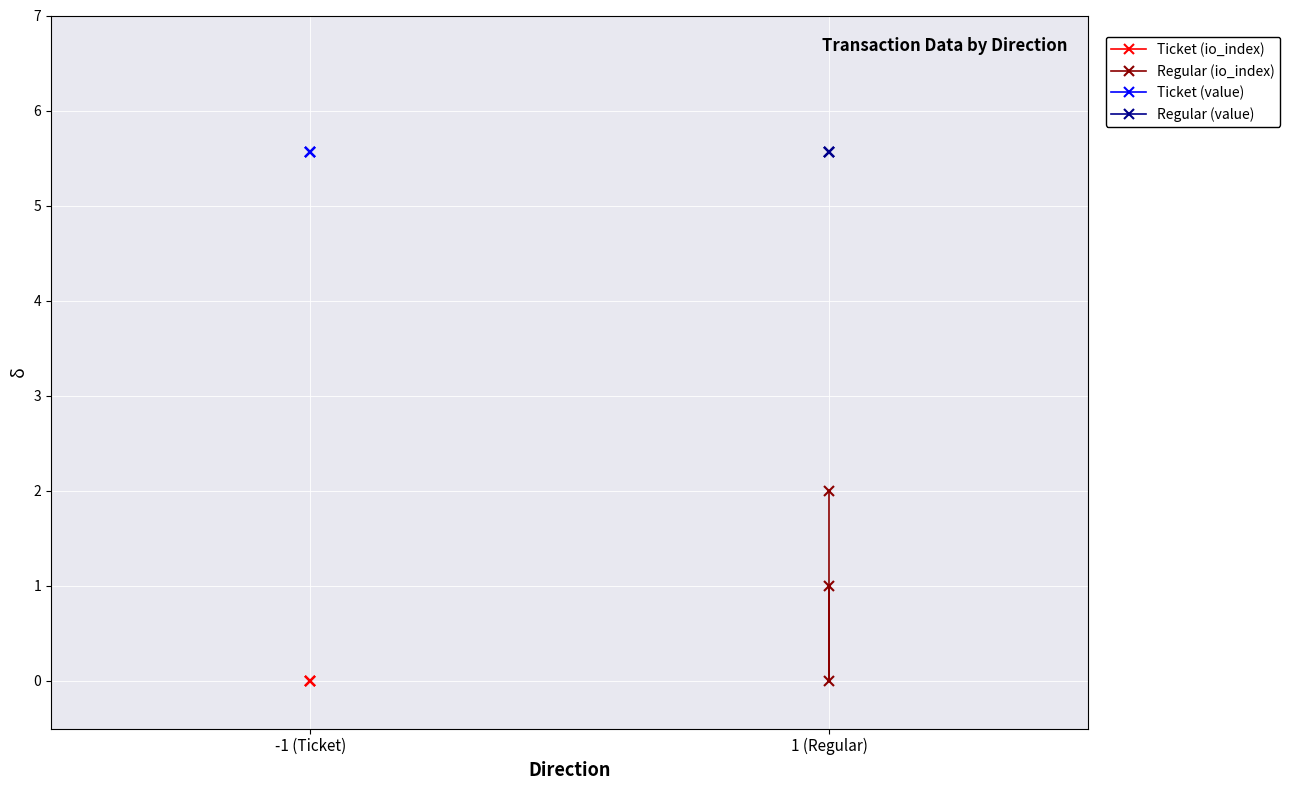

Is this an area chart (filled region under the line)?

No